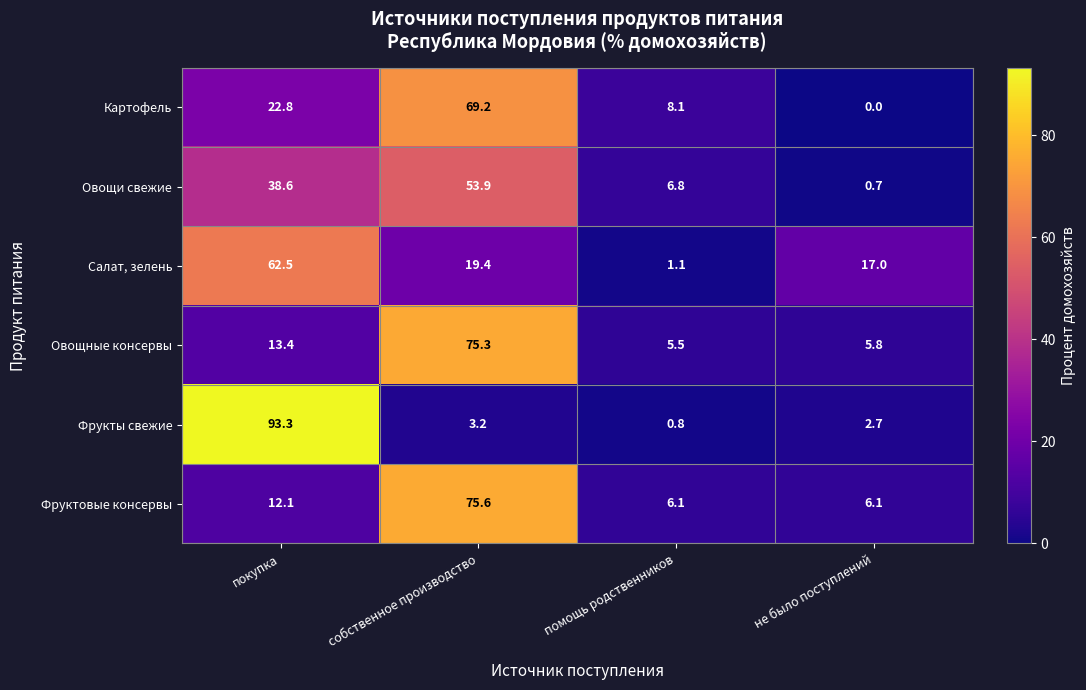

What is the difference between the Овощи свежие values at не было поступлений and помощь родственников?

6.1